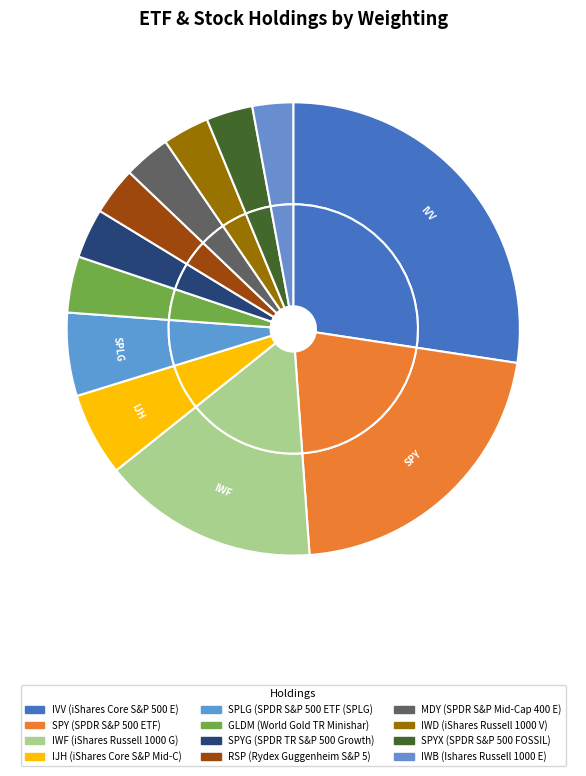

Rank the categories by value from lowest to highest.

IWB, SPYX, IWD, MDY, RSP, SPYG, GLDM, SPLG, IJH, IWF, SPY, IVV